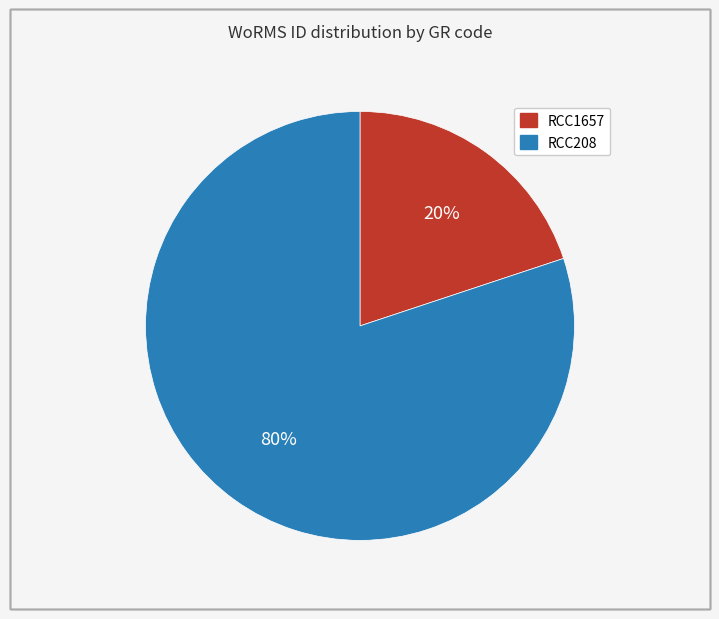

Which category has the smallest portion of the pie?

RCC1657